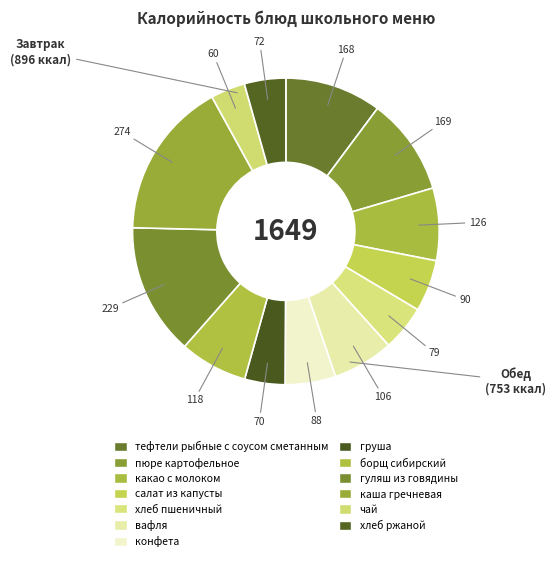

Count the number of slices in the pie.

13